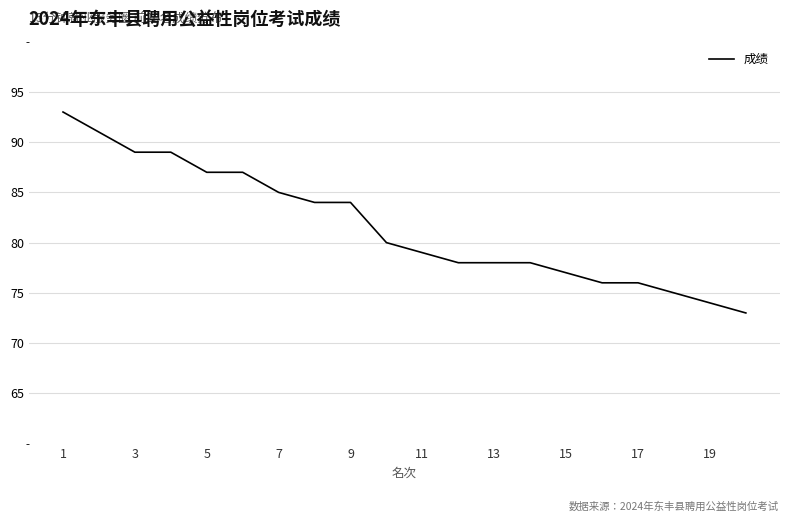

What is the smallest value displayed?

73